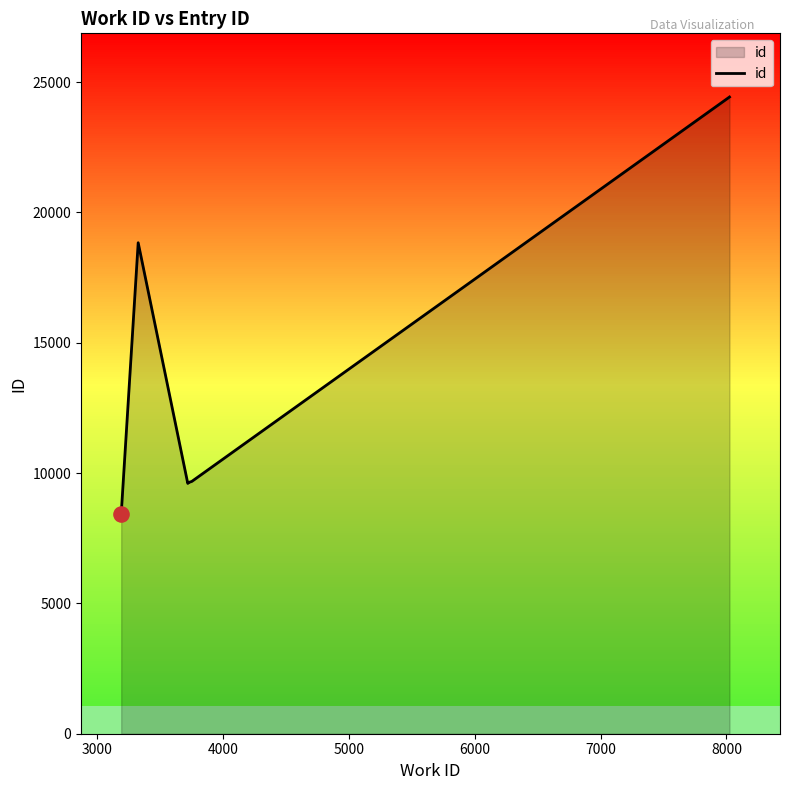

What is the minimum value for id?

8414